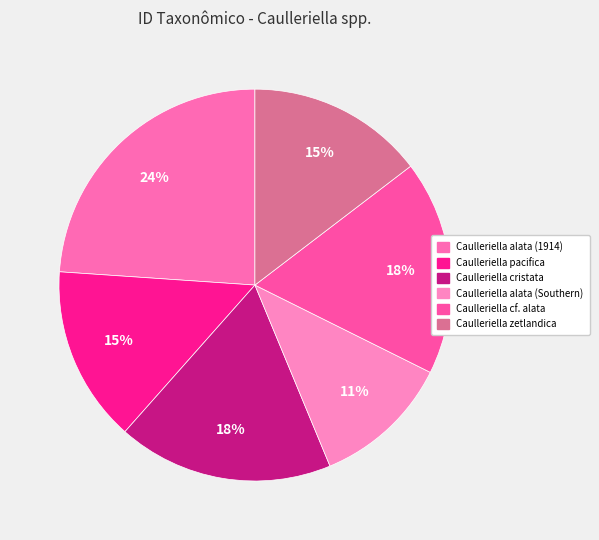

Is there a majority slice in this chart?

No